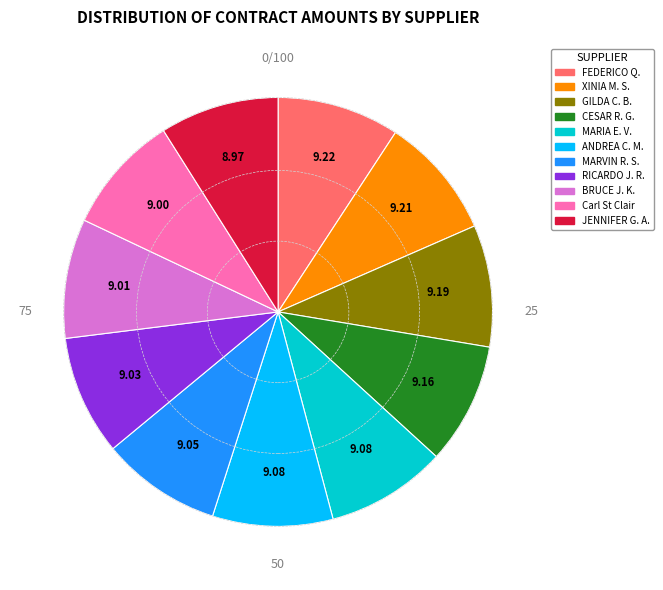

Is there a majority slice in this chart?

No